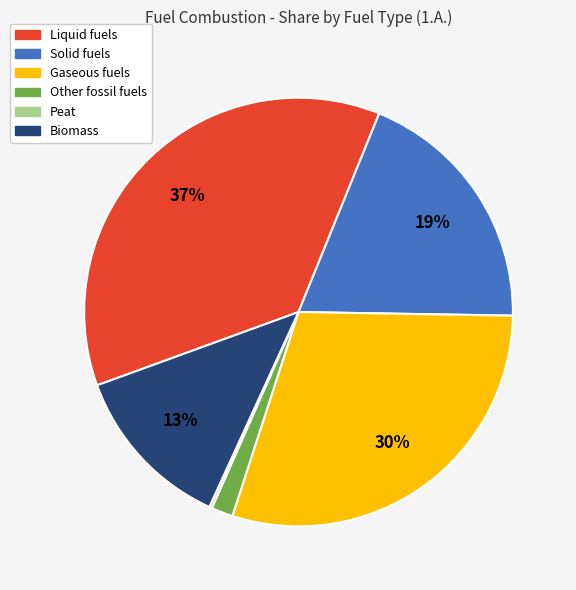

What percentage is the Other fossil fuels slice, to the nearest percent?

2%